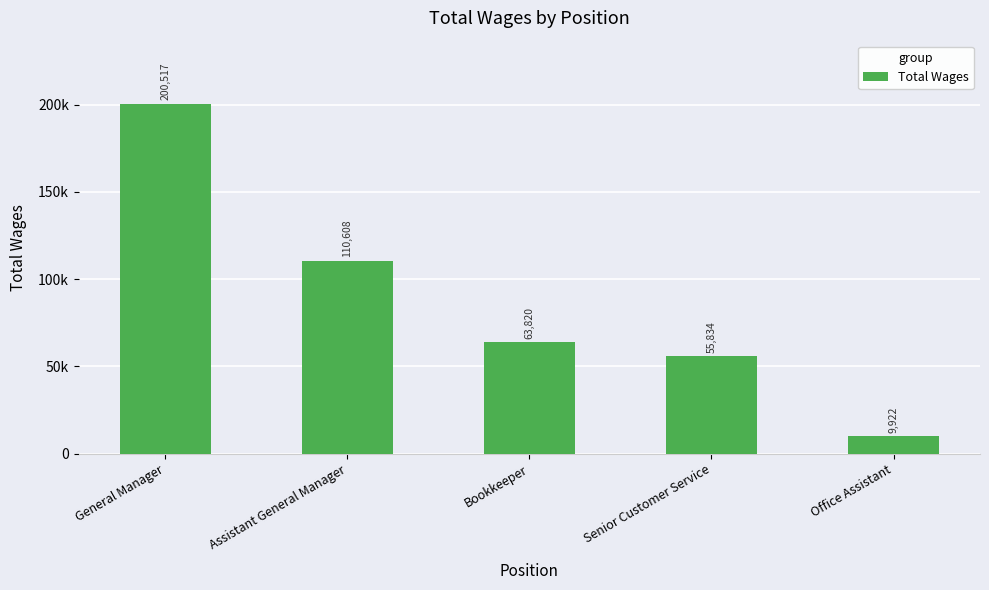

Which has a higher value, Assistant General Manager or General Manager?

General Manager